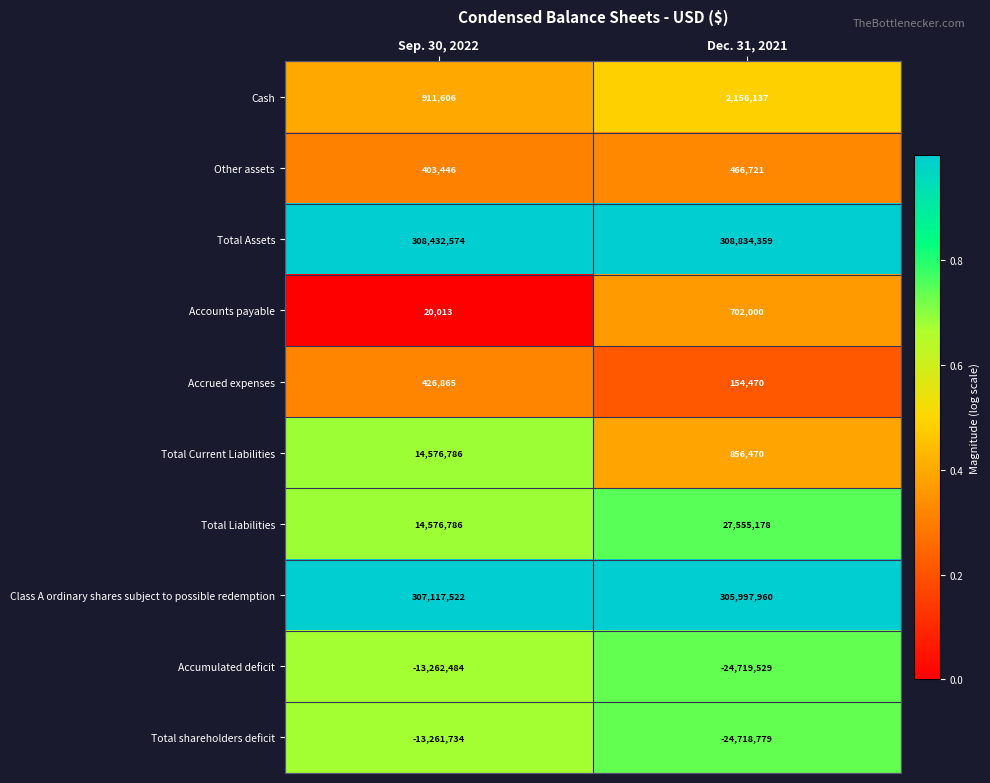

True or false: Total Current Liabilities has a value of 856470 at Dec. 31, 2021.

True